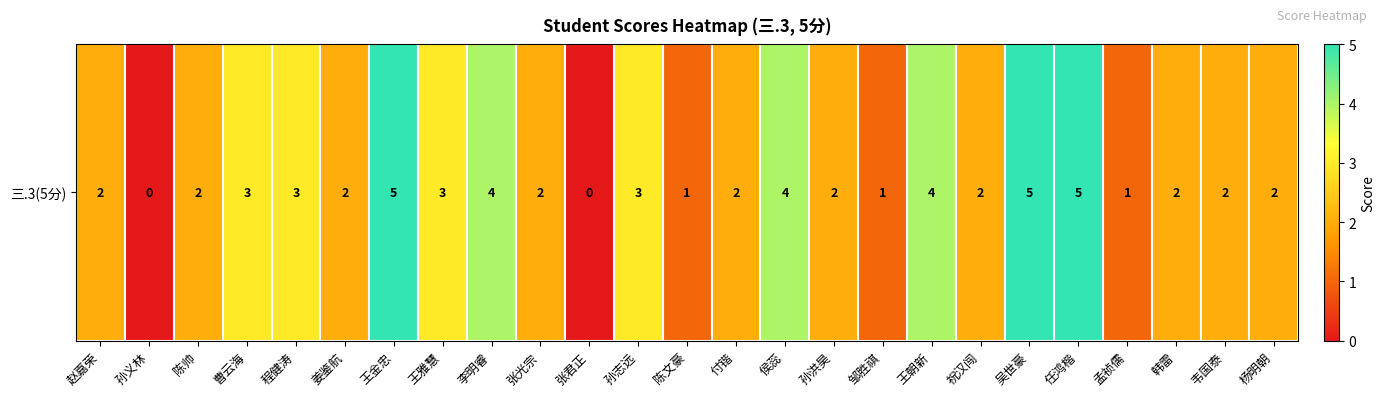

True or false: the data shows 2 at 赵嘉荣.

True